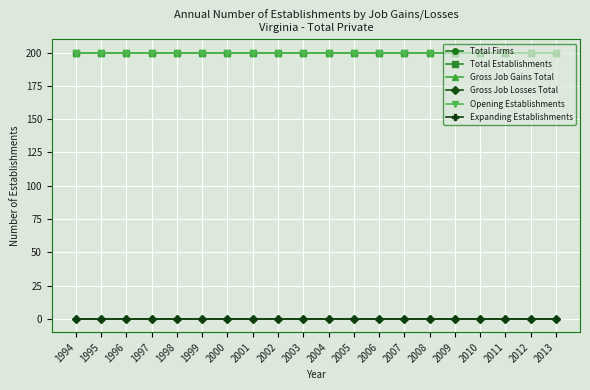

What is the sum of all Gross Job Gains Total values?

4000